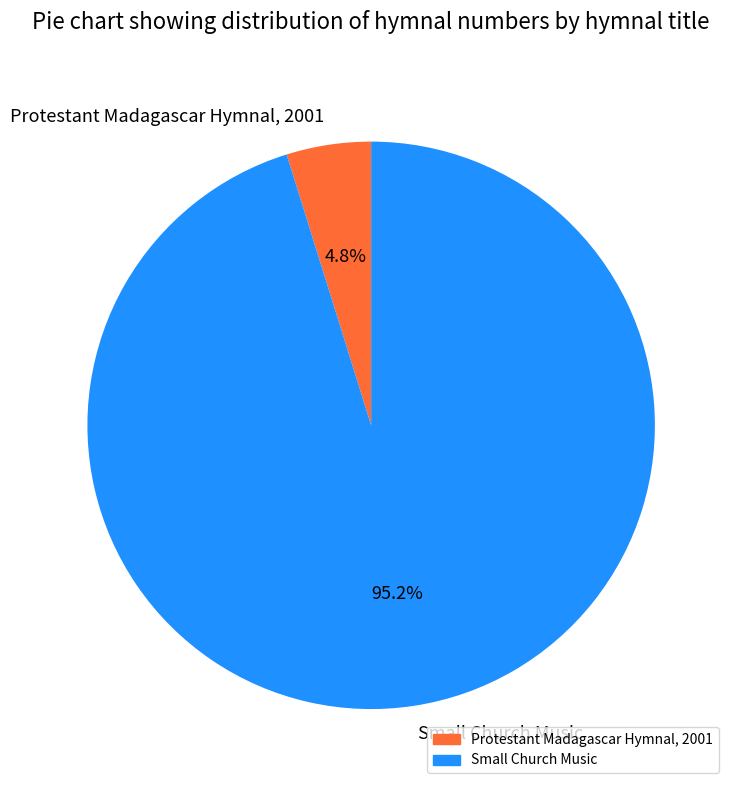

Which slice is the smallest?

Protestant Madagascar Hymnal, 2001